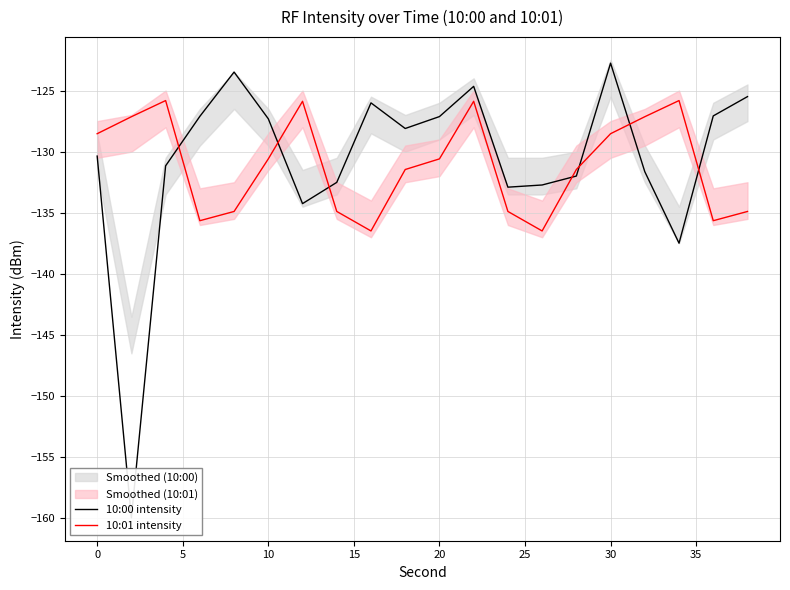

Reading left to right, extract all data points from this chart.

10:00 intensity: -130.4	-160.0	-131.2	-127.1	-123.5	-127.3	-134.2	-132.5	-126.0	-128.1	-127.1	-124.7	-132.9	-132.7	-132.0	-122.8	-131.6	-137.5	-127.1	-125.5
10:01 intensity: -128.5	-127.1	-125.8	-135.6	-134.9	-130.6	-125.9	-134.9	-136.5	-131.5	-130.6	-125.9	-134.9	-136.5	-131.5	-128.5	-127.1	-125.8	-135.6	-134.9